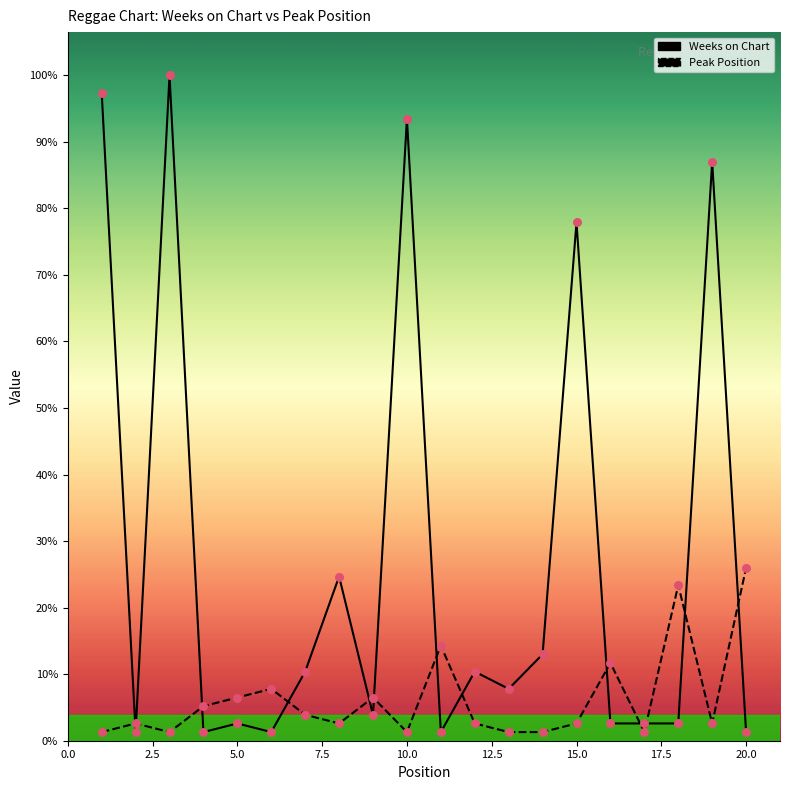

Which series has the largest total across all categories?

Weeks on Chart